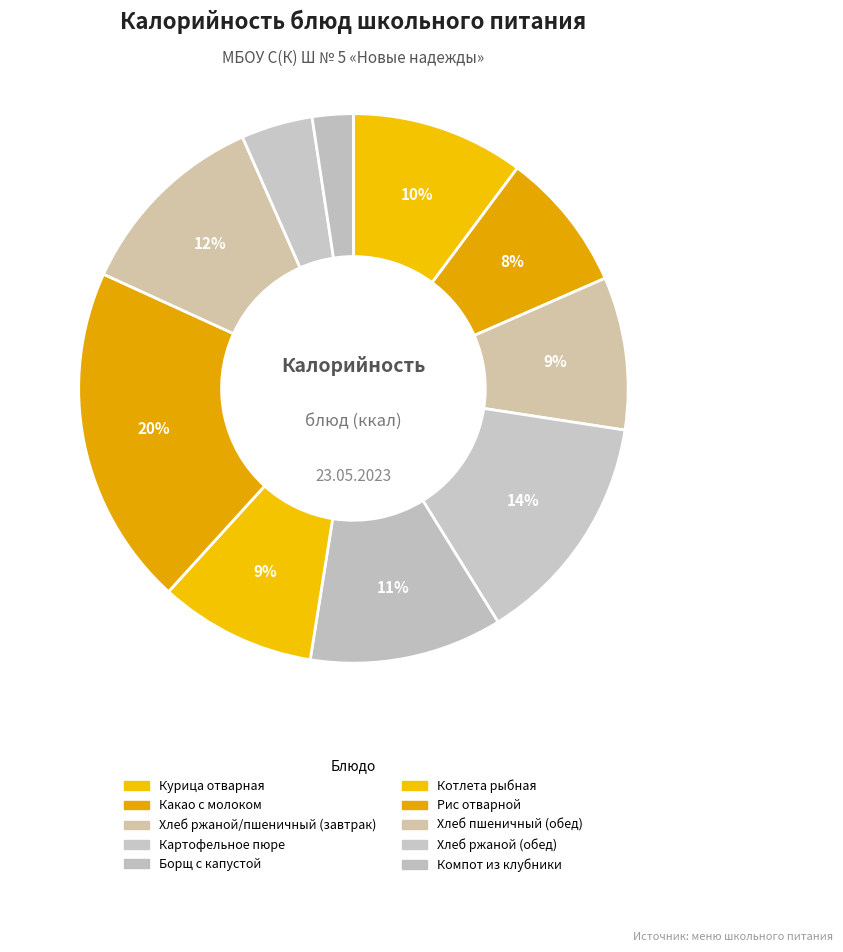

How many slices are in this pie chart?

10